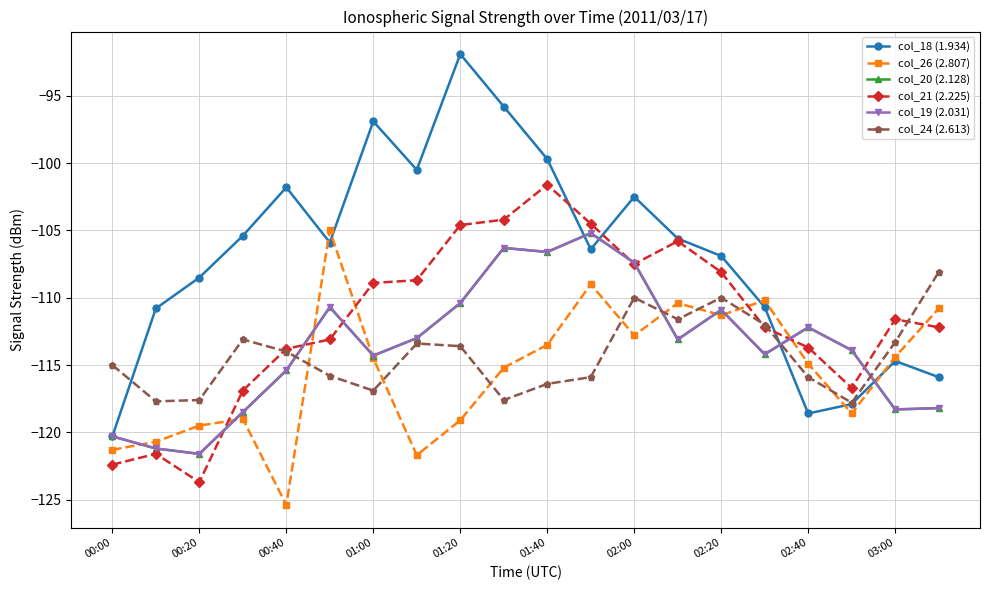

Which series has the largest total across all categories?

col_18 (1.934)